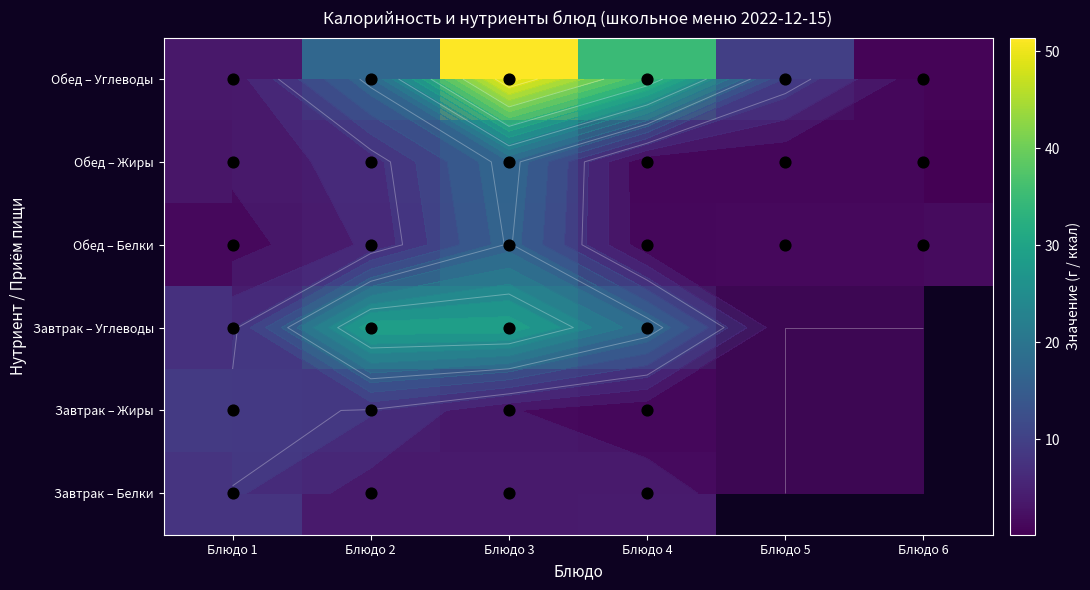

Is it true that Обед – Углеводы equals 2.4 at Блюдо 1?

False